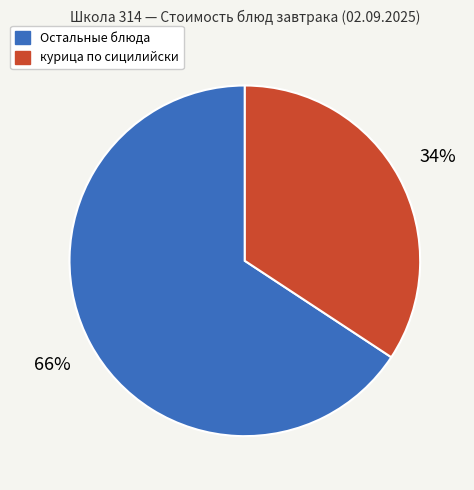

To the nearest percent, what is the average slice percentage?

50%